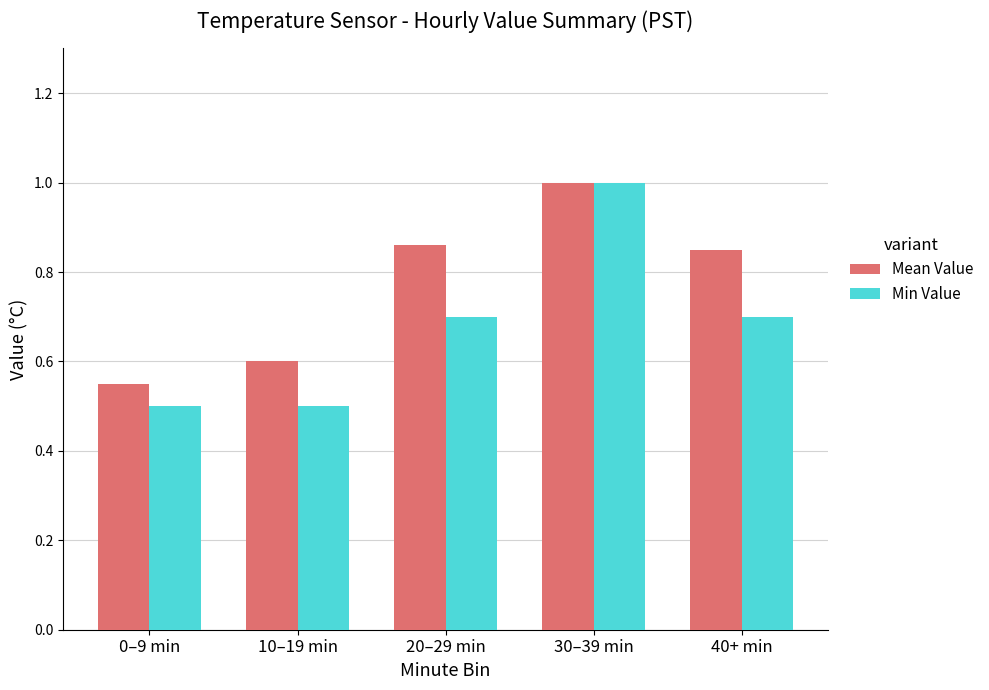

Where is Mean Value nearest to the value 0?

0–9 min